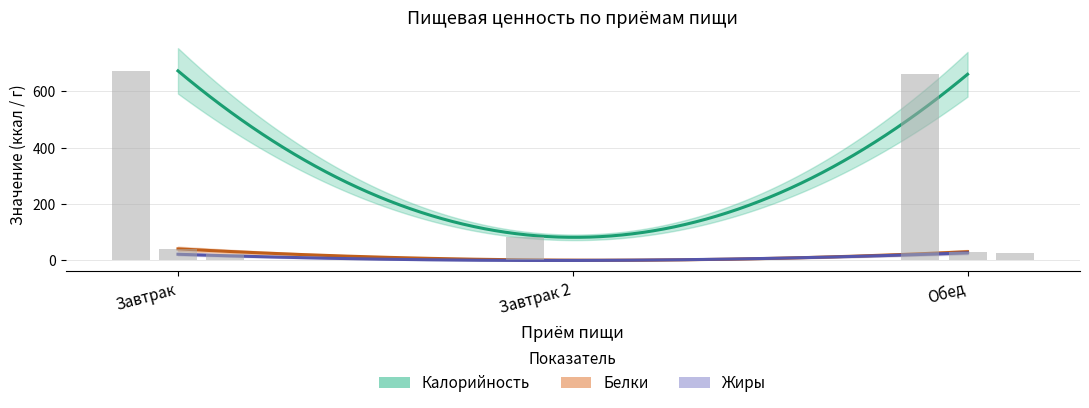

How many groups of bars are there?

3